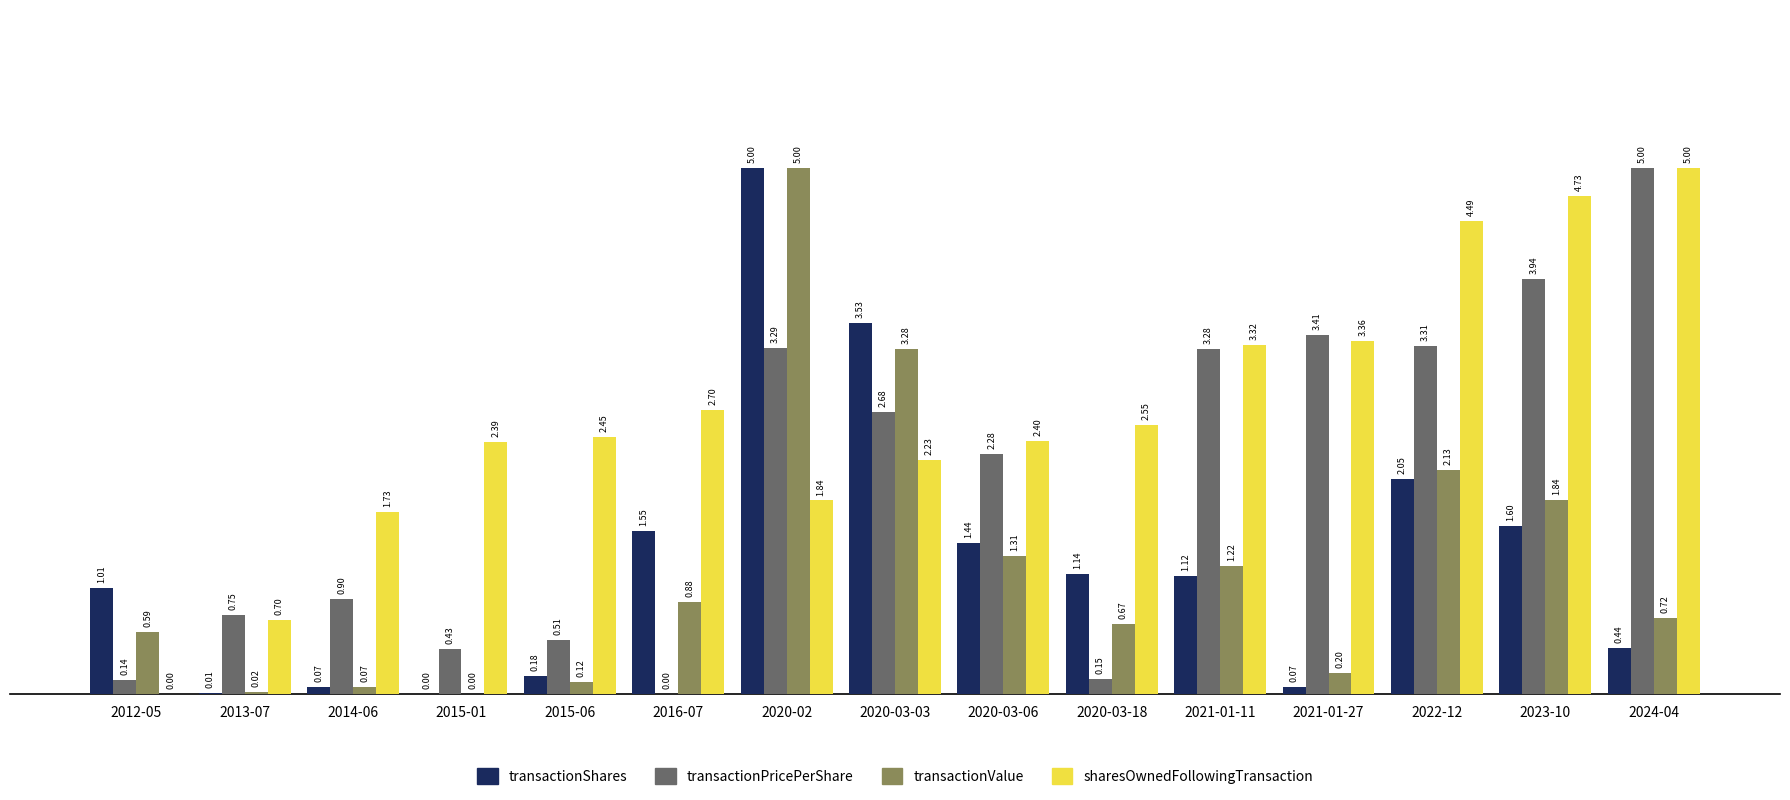

Are the bars horizontal?

No